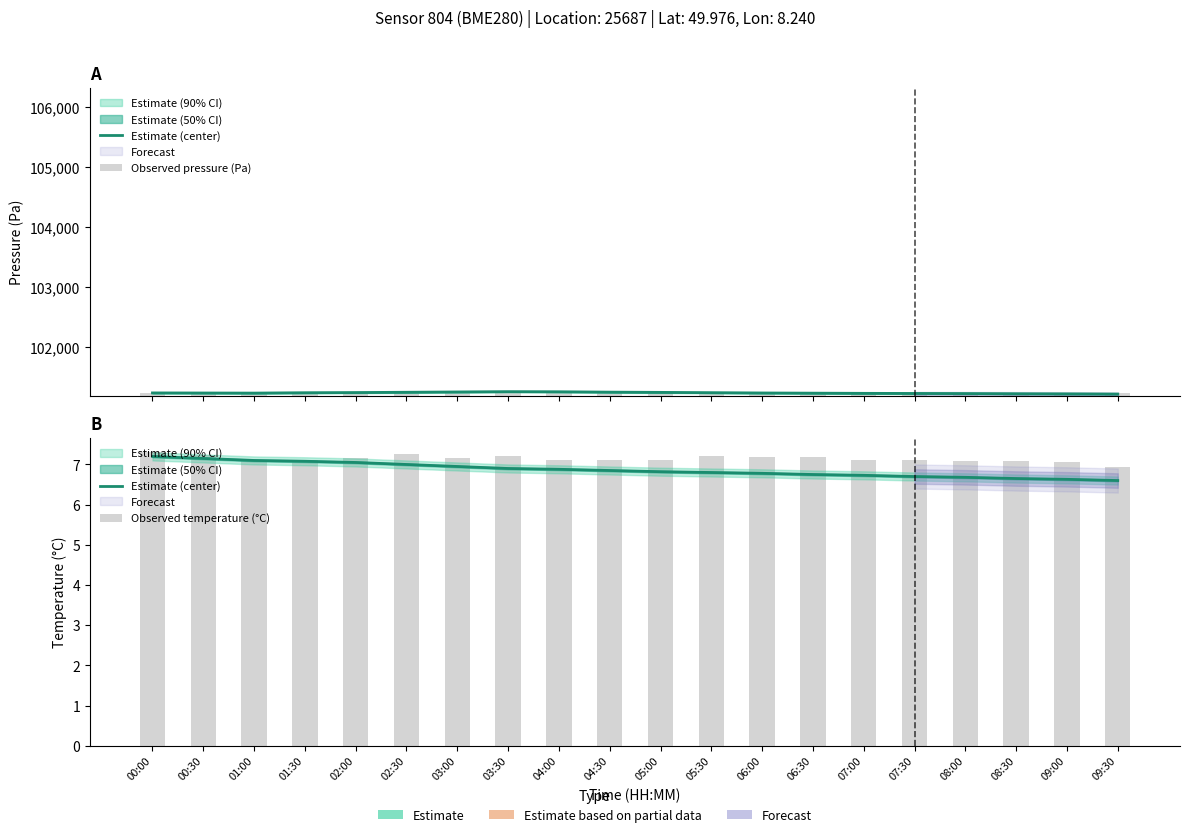

What is the label of the 18th bar from the left?

08:30